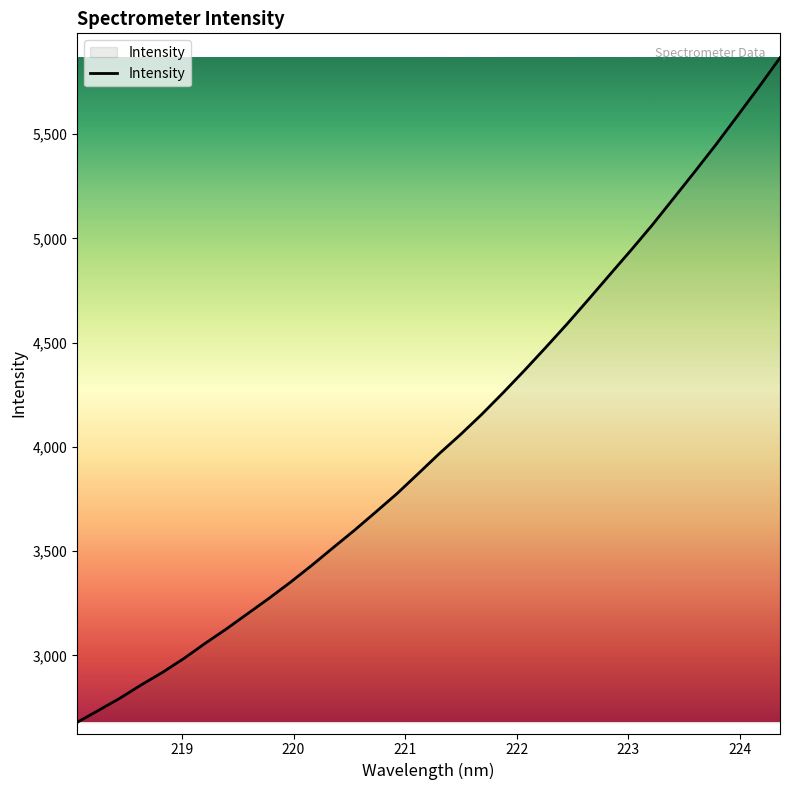

What is the smallest value displayed?

2678.6